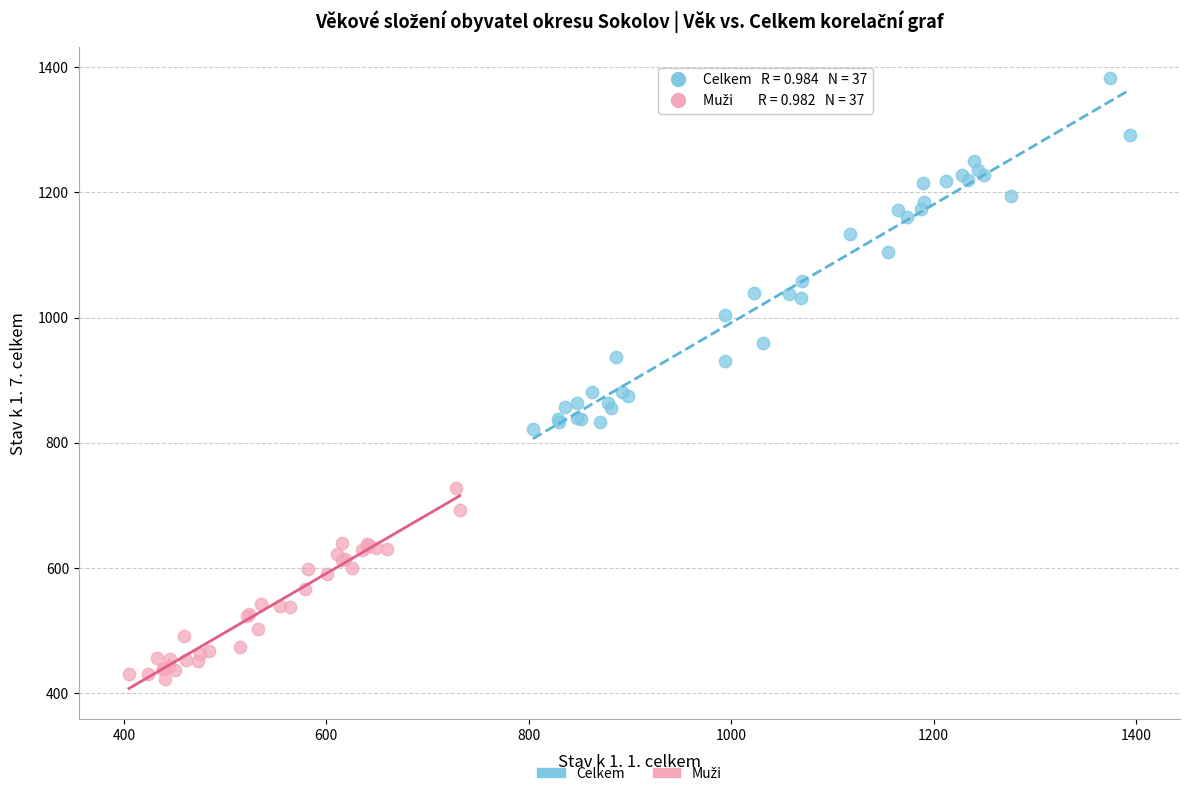

Which series has the widest spread of Y values?

Celkem